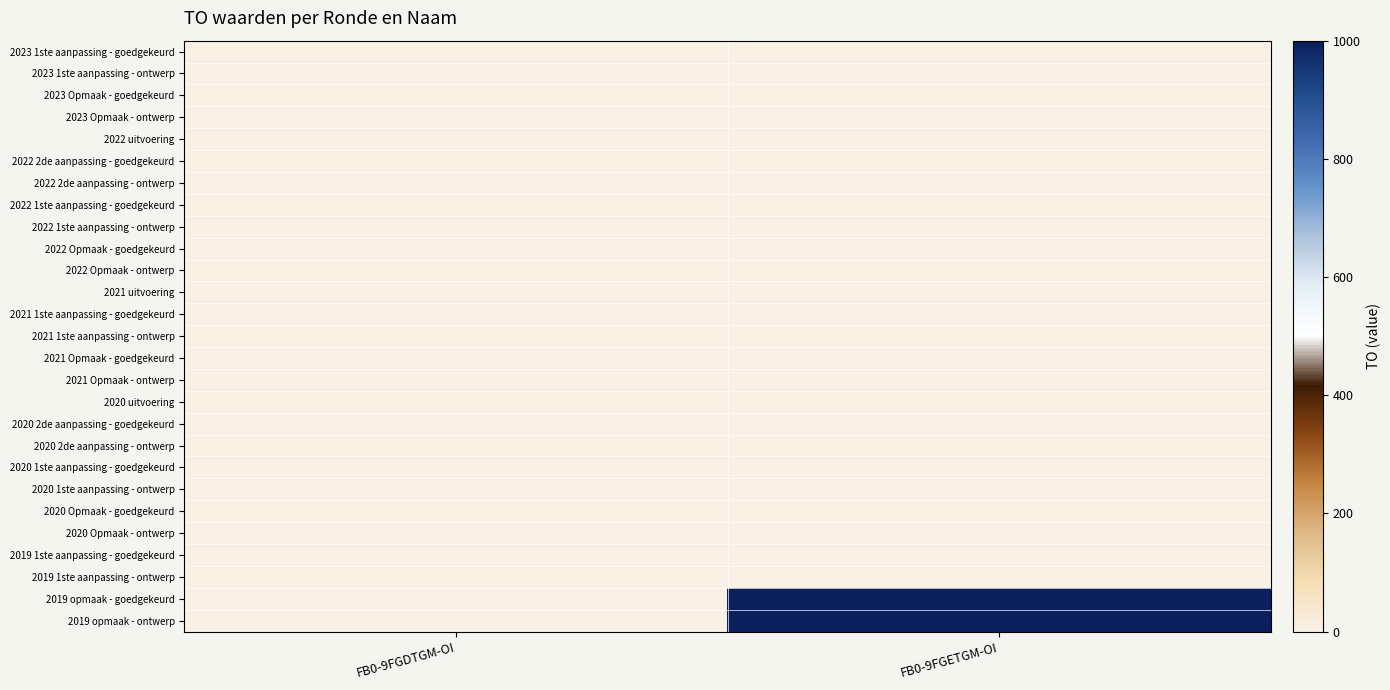

Which series has the largest total across all categories?

2019 opmaak - goedgekeurd